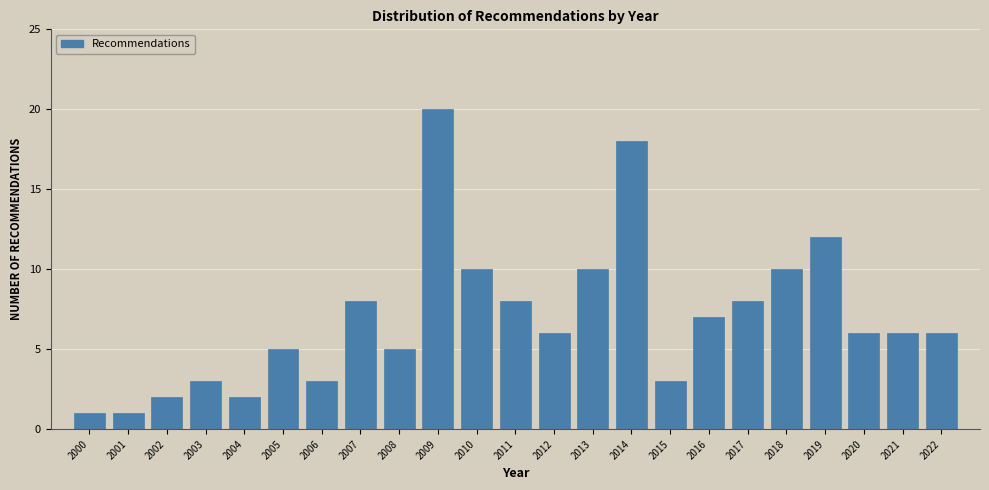

Reading left to right, extract all data points from this chart.

2000=1	2001=1	2002=2	2003=3	2004=2	2005=5	2006=3	2007=8	2008=5	2009=20	2010=10	2011=8	2012=6	2013=10	2014=18	2015=3	2016=7	2017=8	2018=10	2019=12	2020=6	2021=6	2022=6